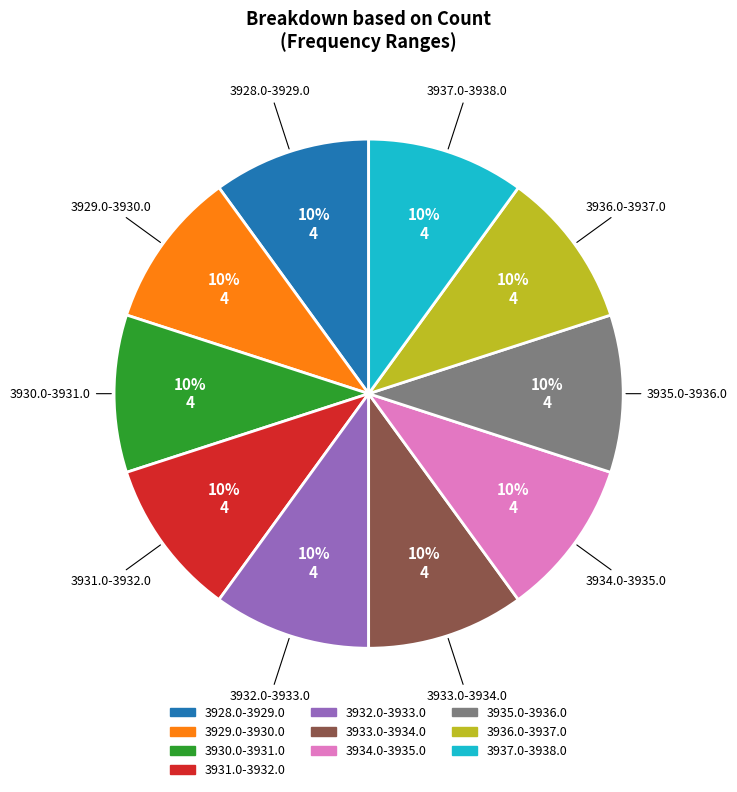

Is there a majority slice in this chart?

No